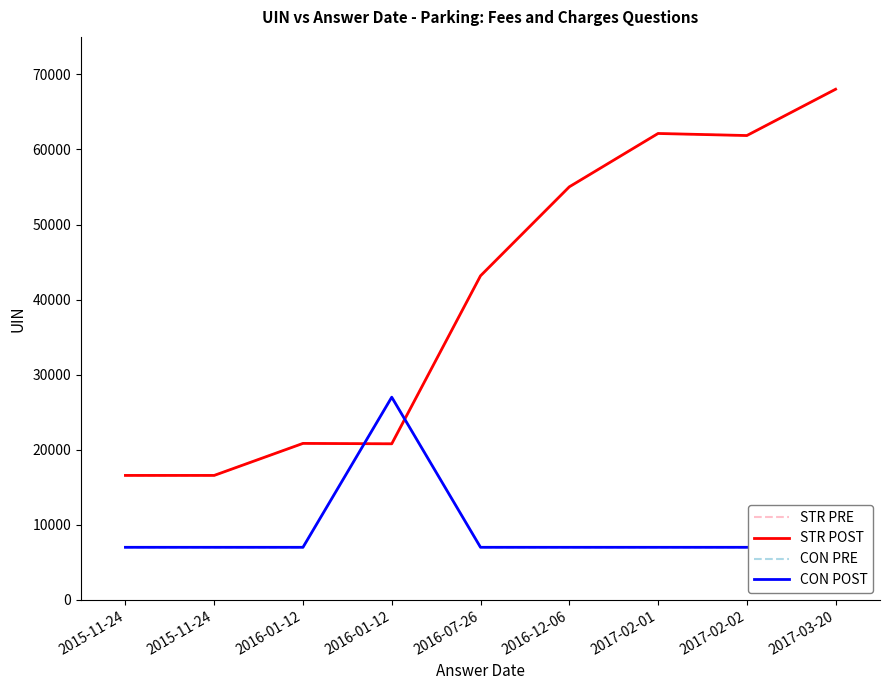

At which label does CON POST reach its minimum?

2015-11-24